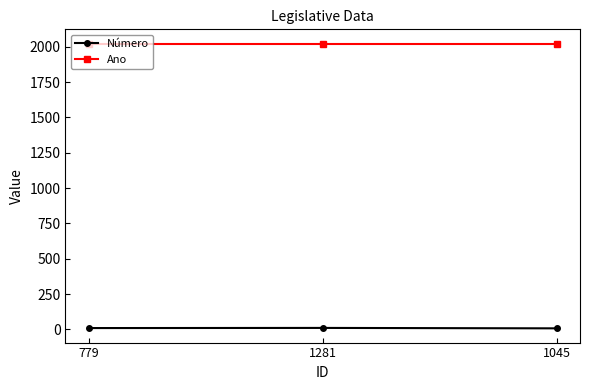

Is the value of Ano at 1045 greater than the value of Número at 779?

Yes